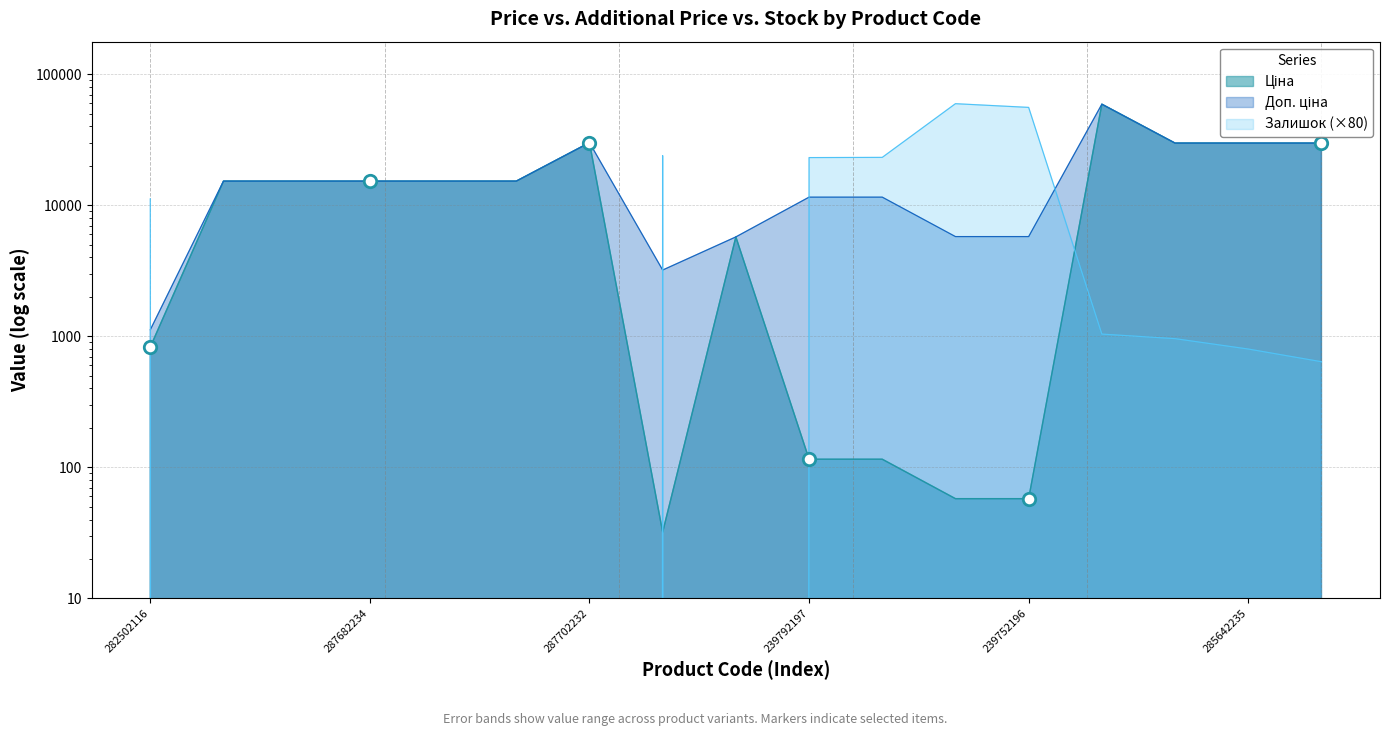

What are all the series names shown in the legend?

Ціна, Доп. ціна, Залишок